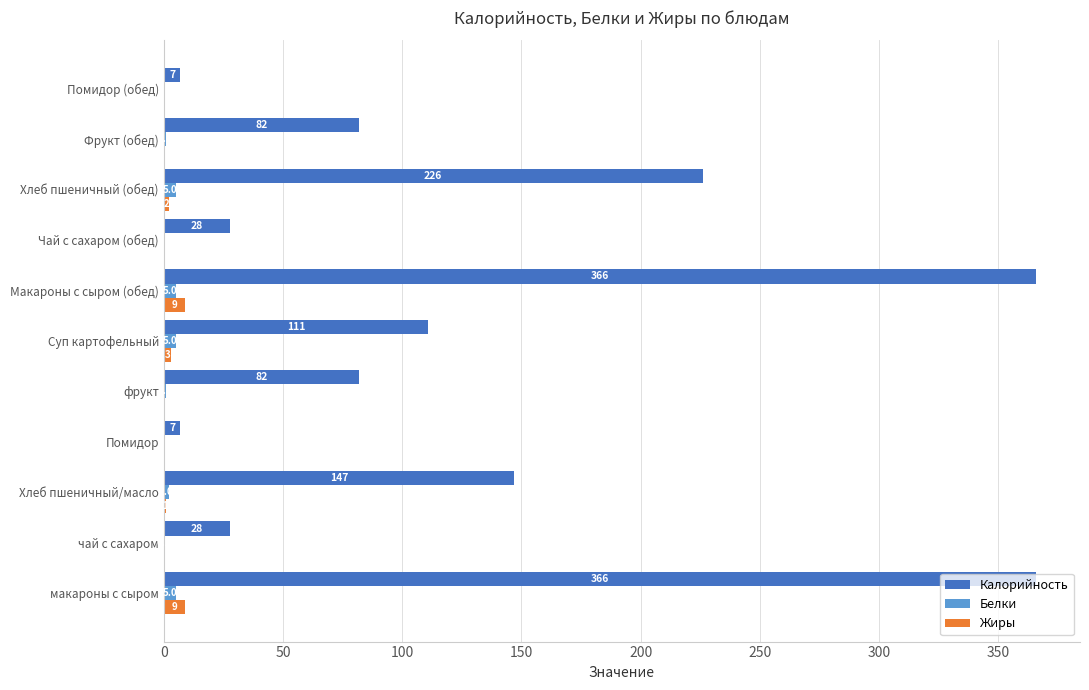

Between Суп картофельный and Макароны с сыром (обед), which series saw the biggest shift?

Калорийность